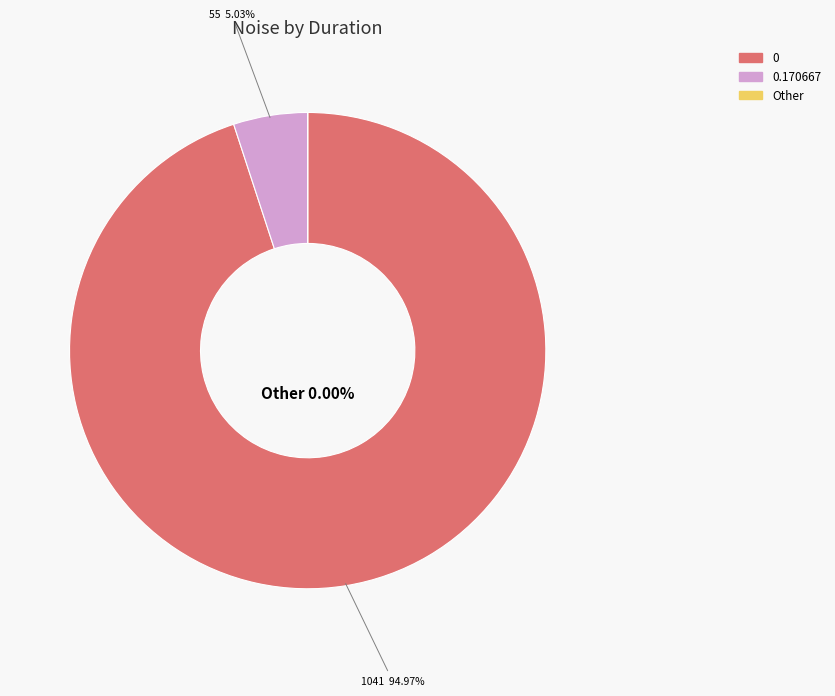

True or false: 0 accounts for 16% of the total.

False